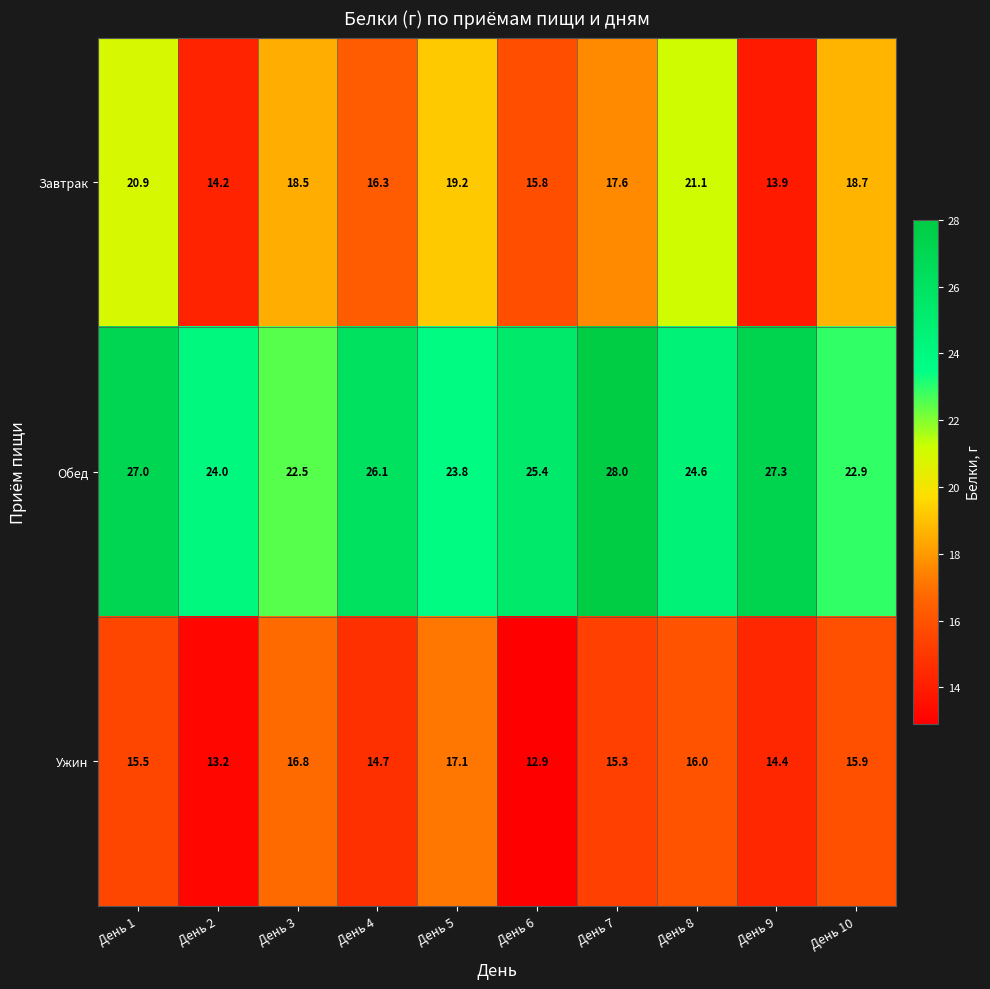

What is the smallest value displayed?

12.9